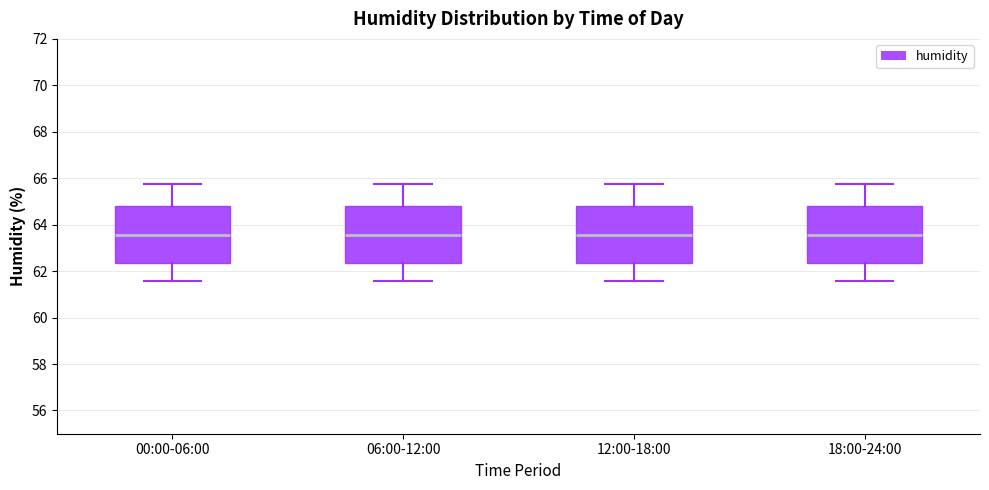

Where does the median line of the box for 06:00-12:00 sit on the y-axis? The values are not printed on the chart, so give them approximately, as read against the axis.

63.6